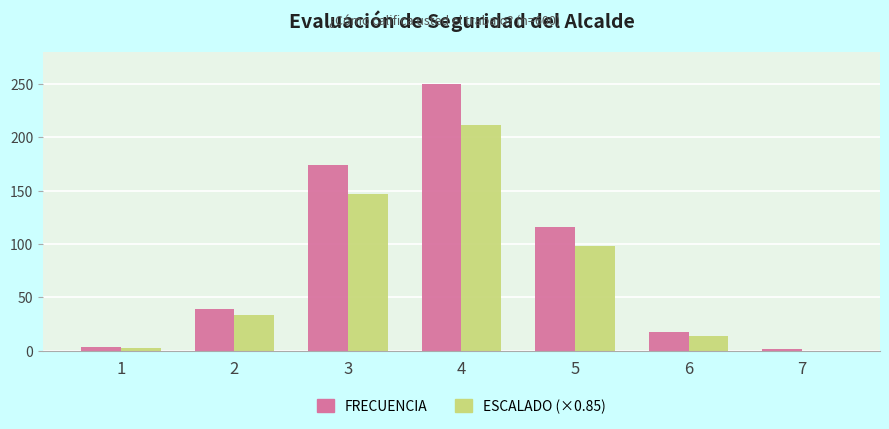

Which series changed the most between 3 and 5?

FRECUENCIA